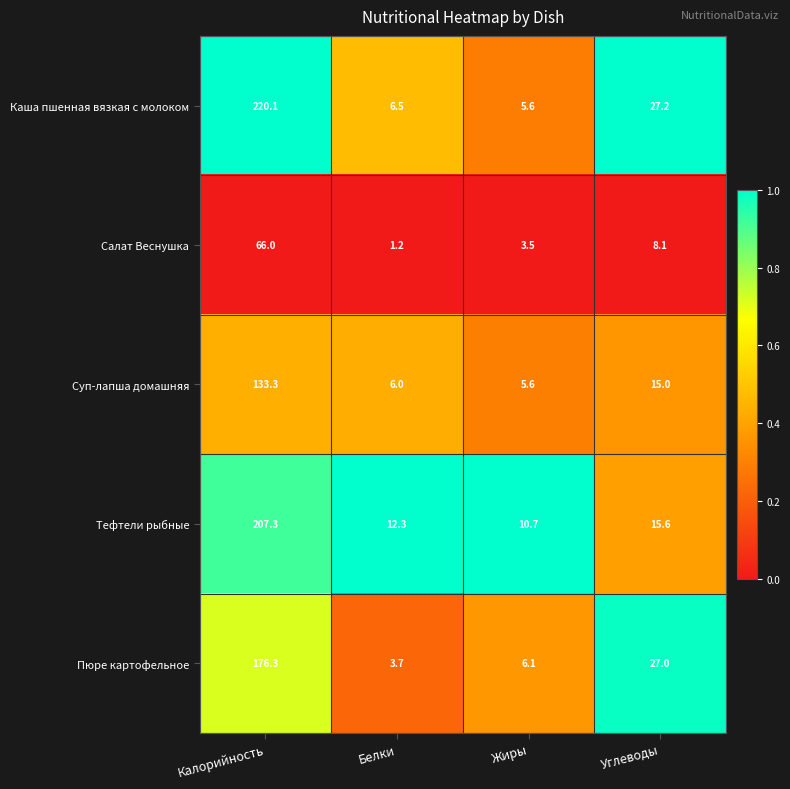

The value of Пюре картофельное at Калорийность is 266.1. True or false?

False